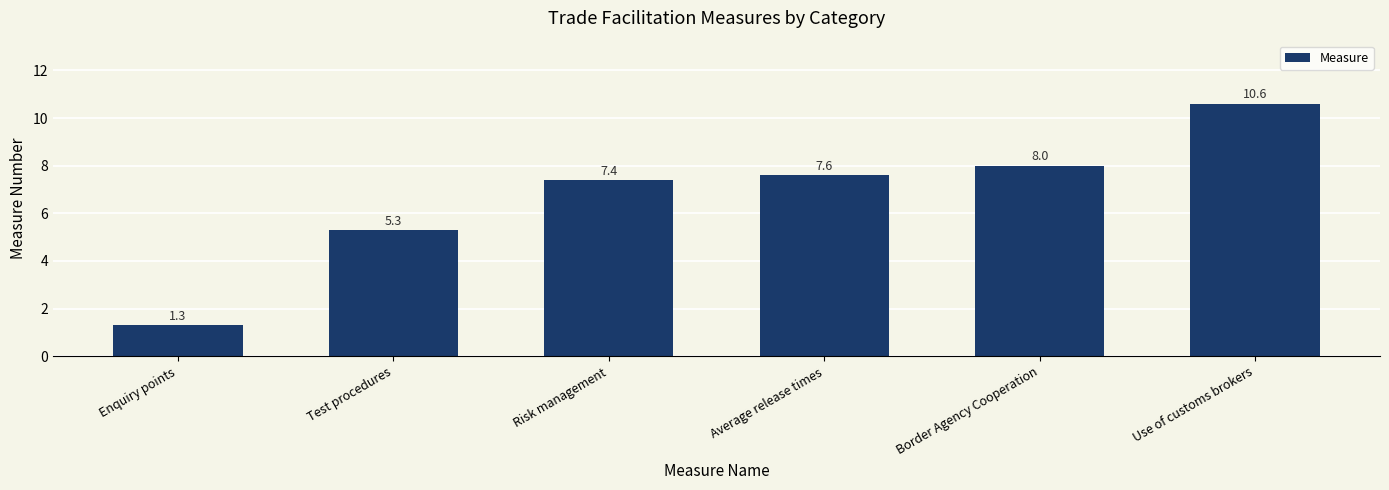

Which category has the highest value across all series?

Use of customs brokers